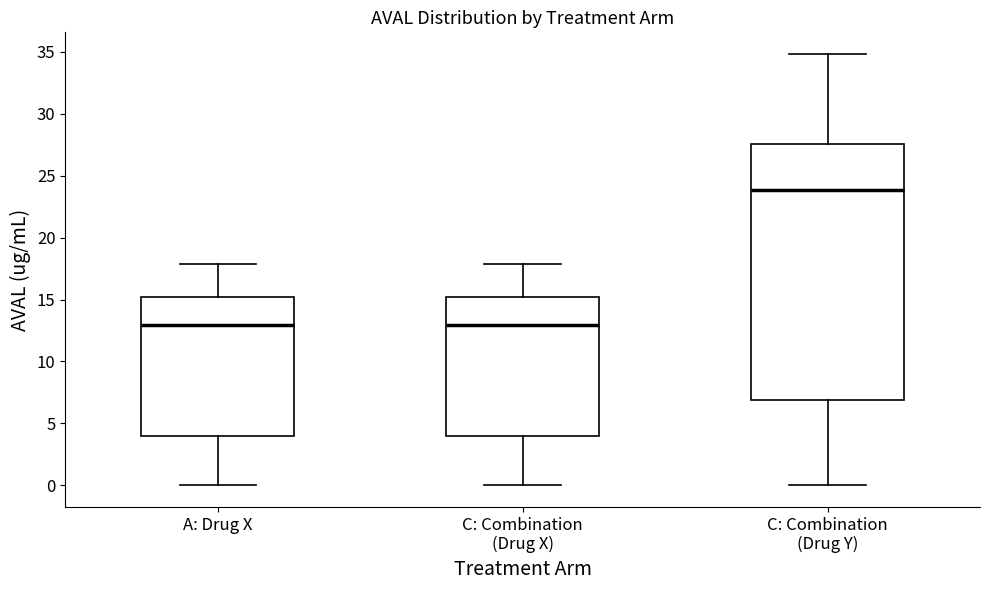

Reading left to right, read every box against the y-axis: the position of its median line, the range the box covers, and the ends of its whiskers. The values are not printed on the chart, so give them approximately, as read against the axis.

A: Drug X: median 13.0, box 4.0 to 15.0, whiskers 0.0 to 18.0
C: Combination (Drug X): median 13.0, box 4.0 to 15.0, whiskers 0.0 to 18.0
C: Combination (Drug Y): median 24.0, box 7.0 to 27.5, whiskers 0.0 to 35.0